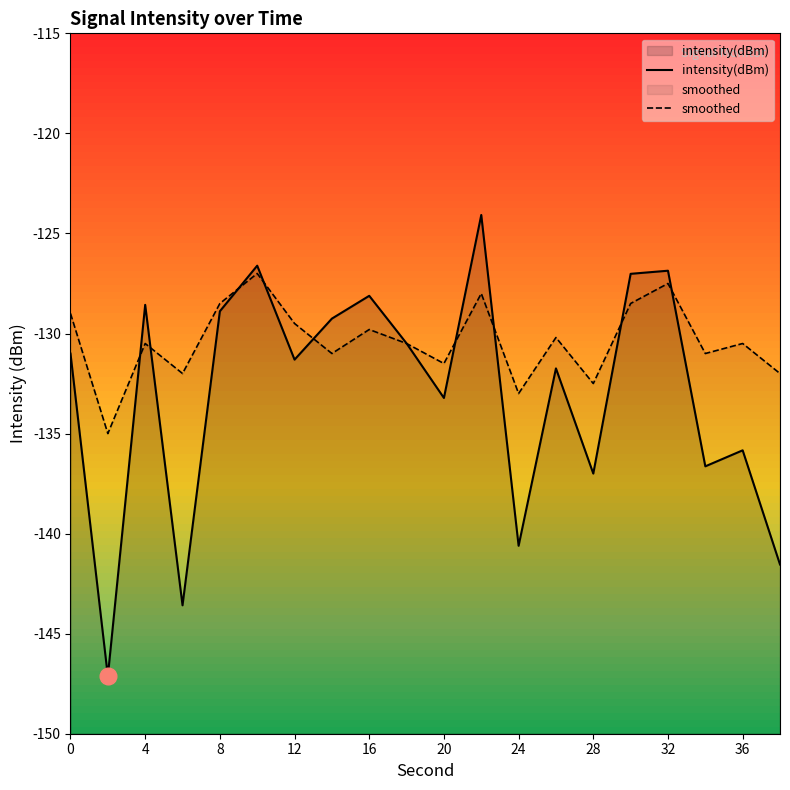

True or false: smoothed has a value of -37.5 at 16.

False